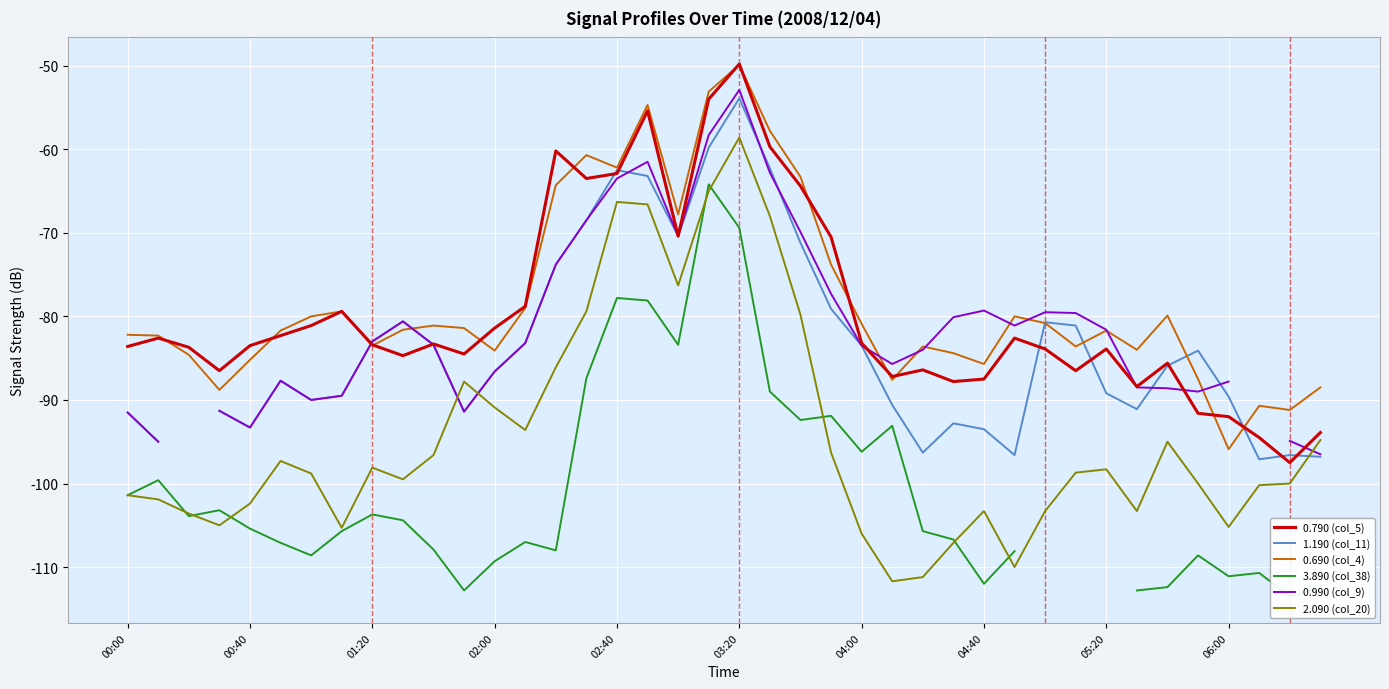

What is the maximum value for 0.690 (col_4)?

-49.9